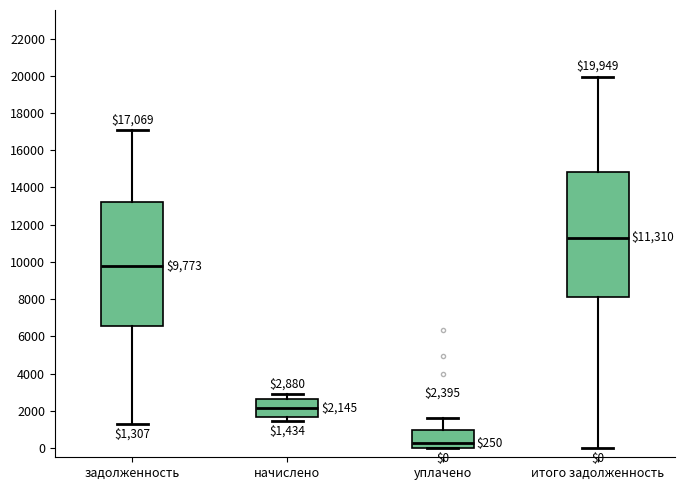

Which box's median line is the lowest?

уплачено